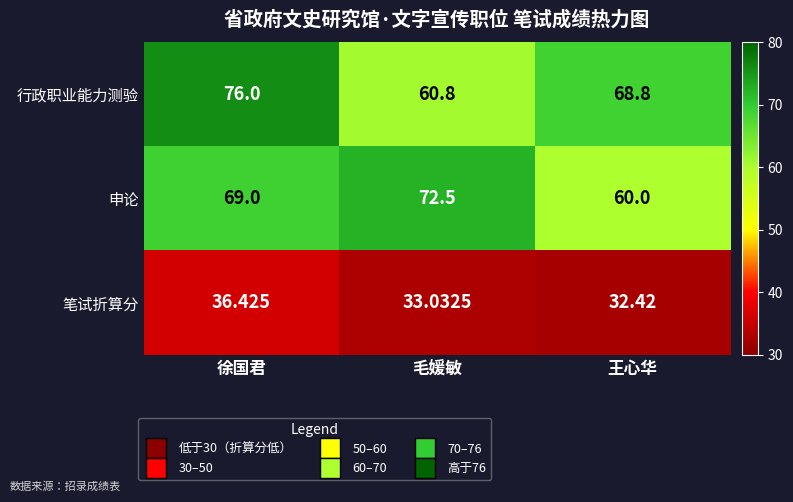

How many data points does each series have?

3